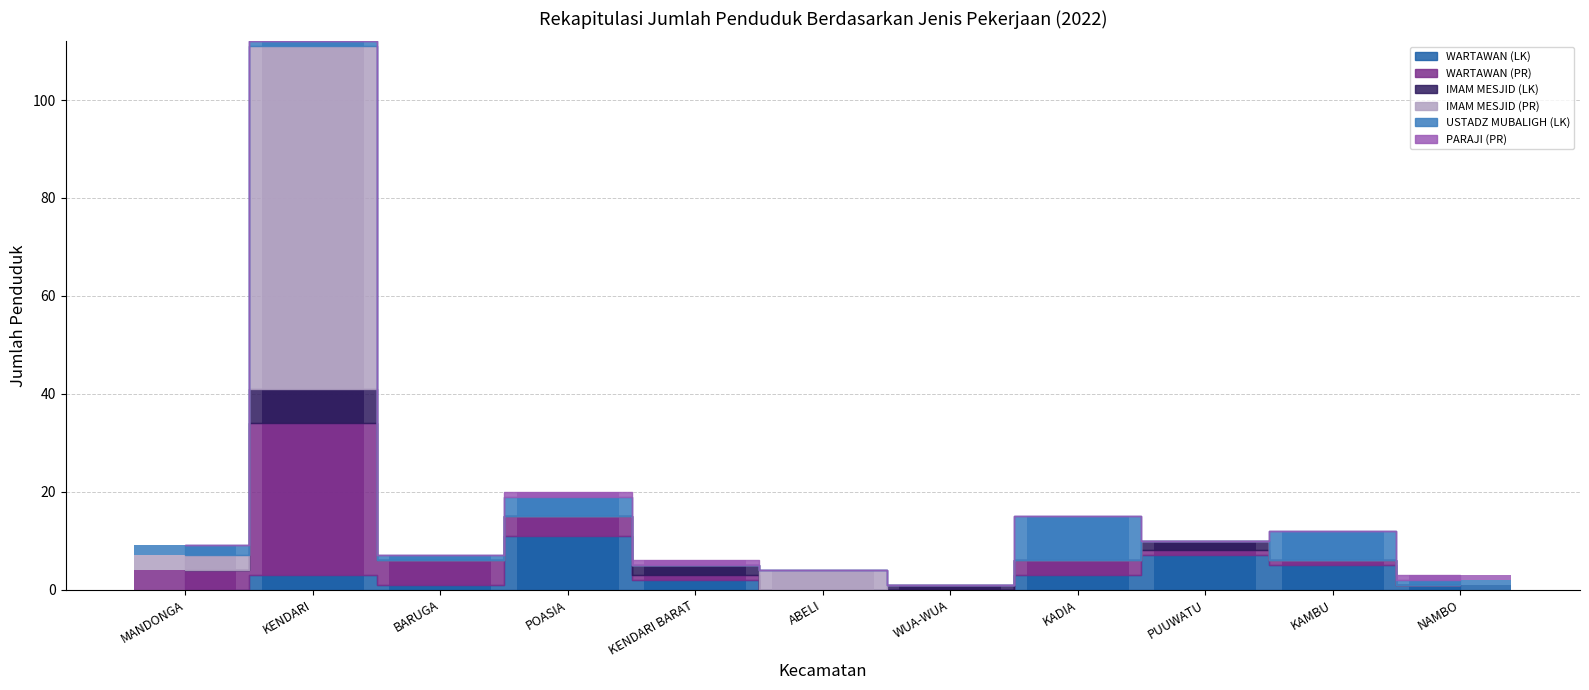

What are all the series names shown in the legend?

WARTAWAN (LK), WARTAWAN (PR), IMAM MESJID (LK), IMAM MESJID (PR), USTADZ MUBALIGH (LK), PARAJI (PR)